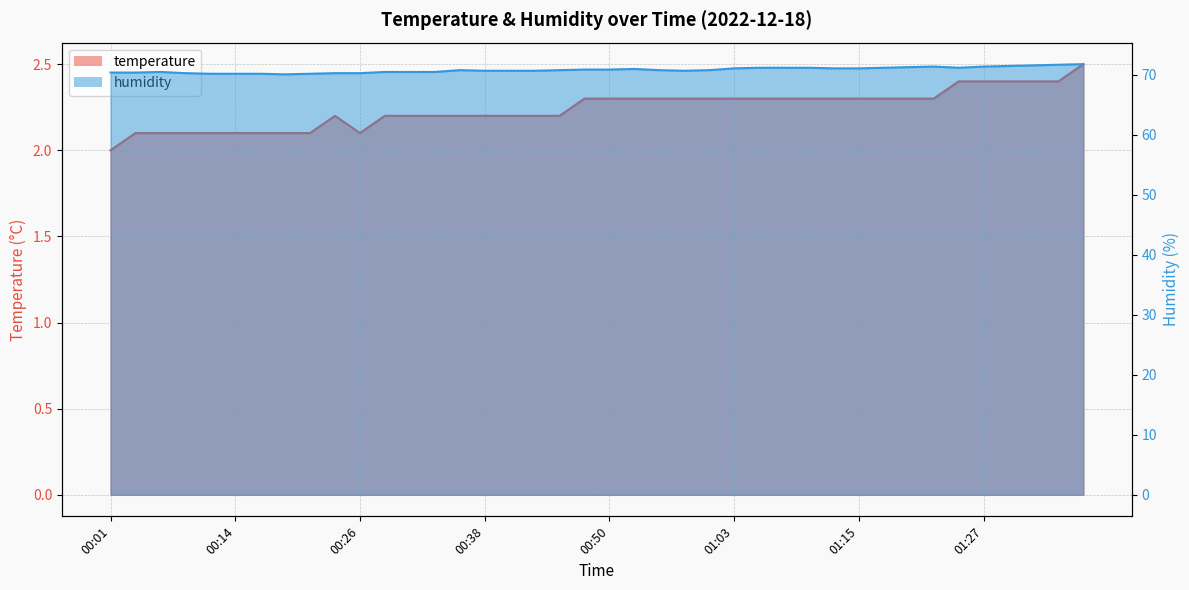

Which series has the largest range (max minus min)?

humidity